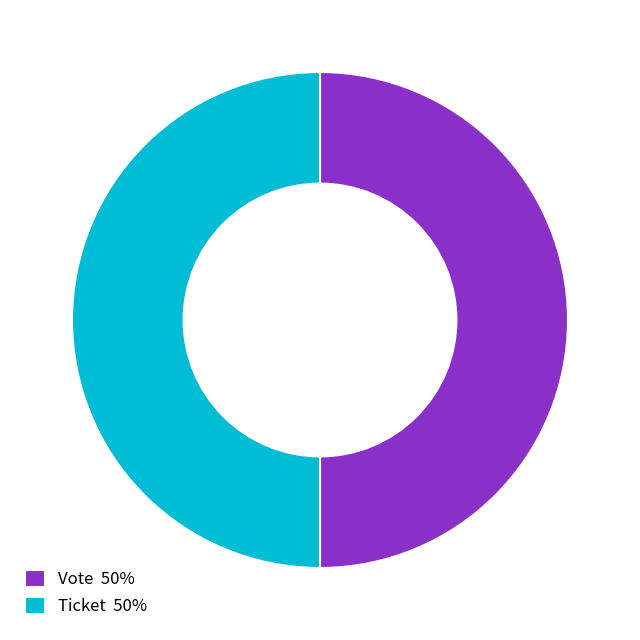

Combined, do Ticket 50% and Vote 50% account for over 50%?

Yes